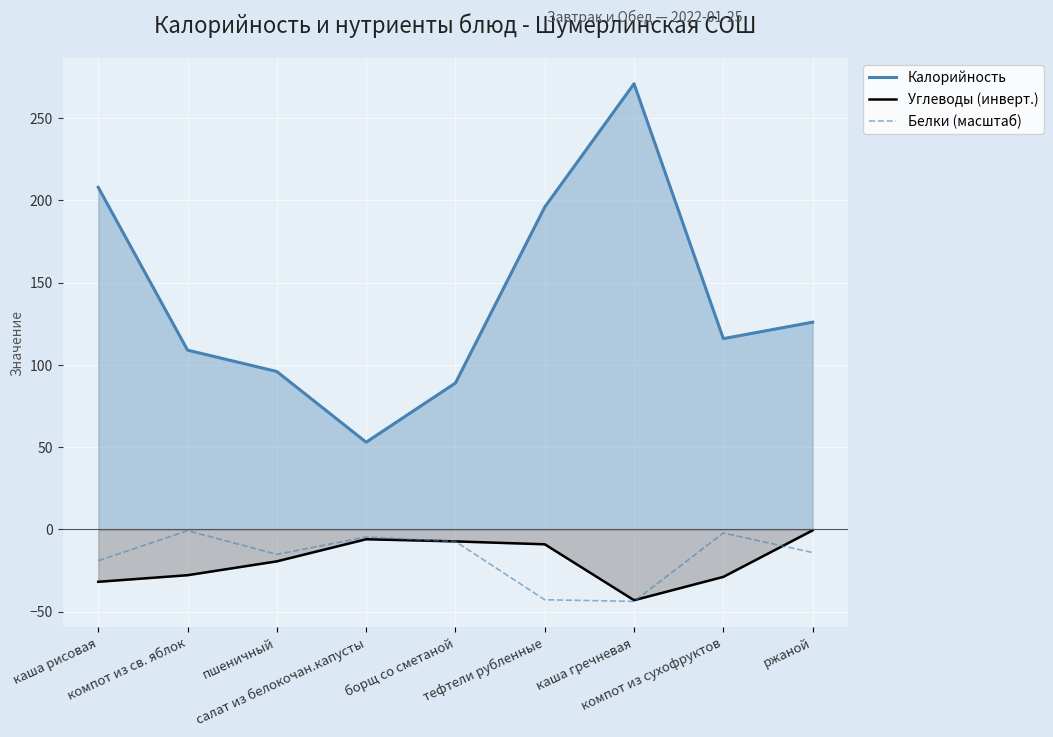

What is the difference between the highest and lowest values at тефтели рубленные?

238.8